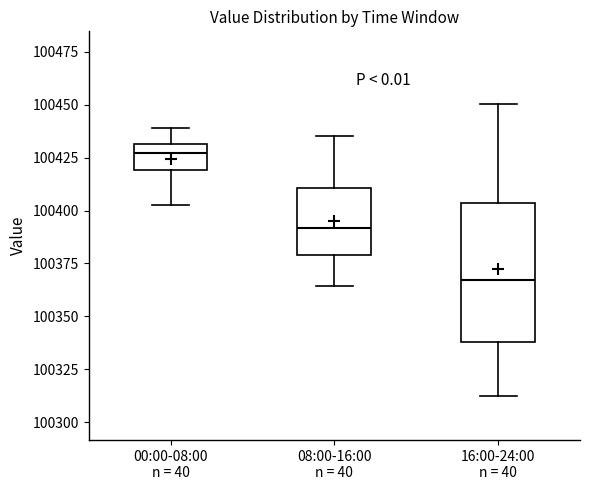

Reading left to right, transcribe this box plot: for each box, give where its median line is, the range the box spans, and where its two whiskers end, as read against the y-axis. The values are not printed on the chart, so give them approximately, as read against the axis.

00:00-08:00 n = 40: median 100425, box 100420 to 100430, whiskers 100400 to 100440
08:00-16:00 n = 40: median 100390, box 100380 to 100410, whiskers 100365 to 100435
16:00-24:00 n = 40: median 100365, box 100340 to 100405, whiskers 100310 to 100450